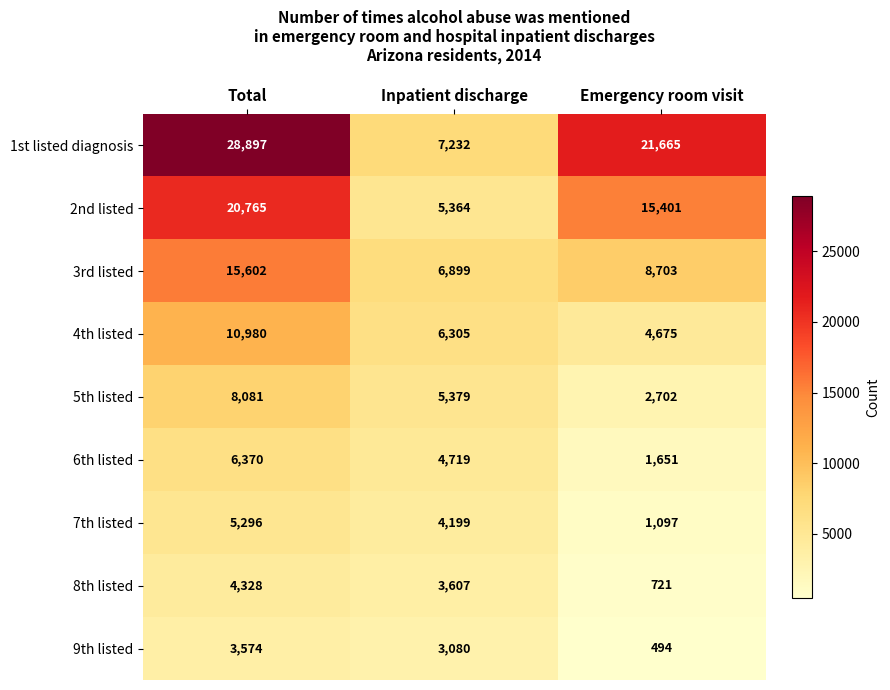

What is the maximum value for 6th listed?

6370